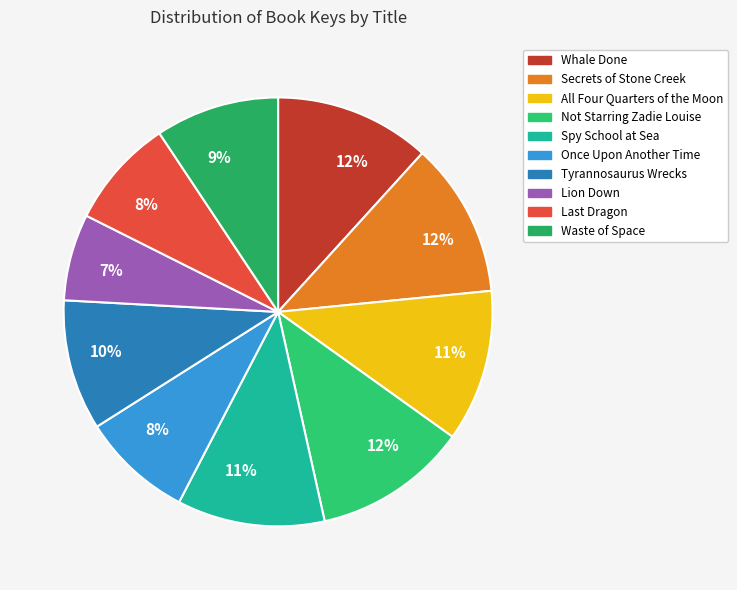

What is the ratio of the value at Secrets of Stone Creek to the value at Once Upon Another Time?

1.4